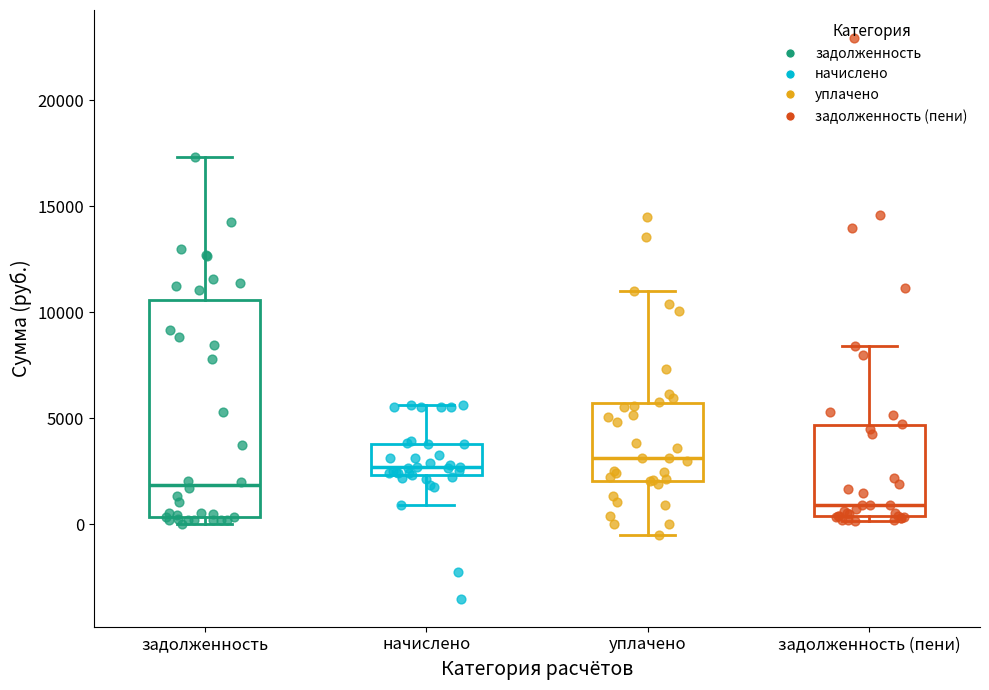

Reading left to right, transcribe this box plot: for each box, give where its median line is, the range the box spans, and where its two whiskers end, as read against the y-axis. The values are not printed on the chart, so give them approximately, as read against the axis.

задолженность: median 2000, box 500 to 10500, whiskers 0 to 17500
начислено: median 2500 (just above the box's lower edge), box 2500 to 4000, whiskers 1000 to 5500
уплачено: median 3000, box 2000 to 5500, whiskers -500 to 11000
задолженность (пени): median 1000, box 500 to 4500, whiskers 0 to 8500